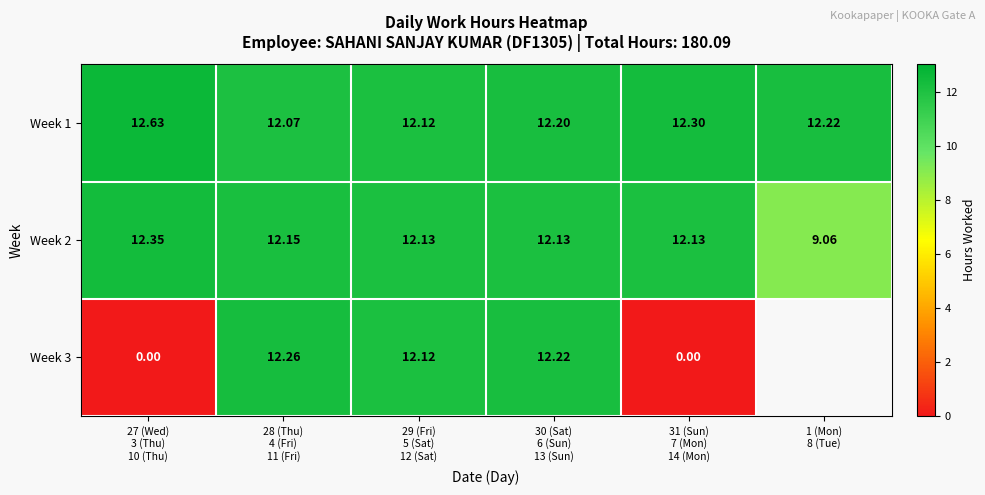

At 28 (Thu)
4 (Fri)
11 (Fri), list the series in order from smallest to largest.

Week 1, Week 2, Week 3